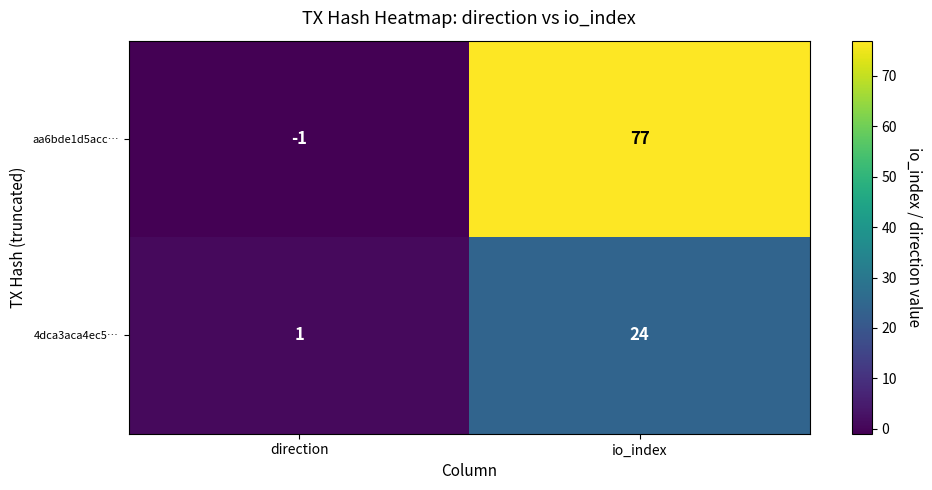

Is it true that aa6bde1d5acc… equals -1 at direction?

True